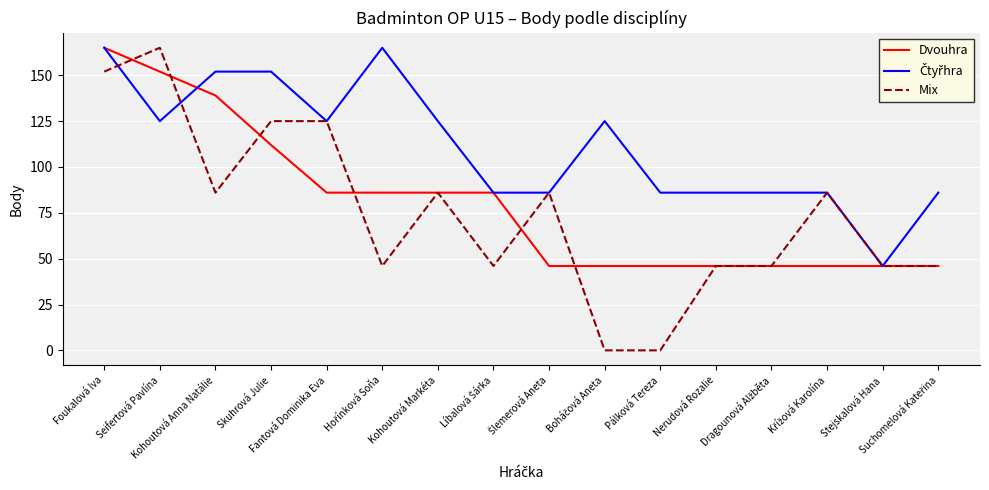

Count the Mix values in the range 46 to 125.

12